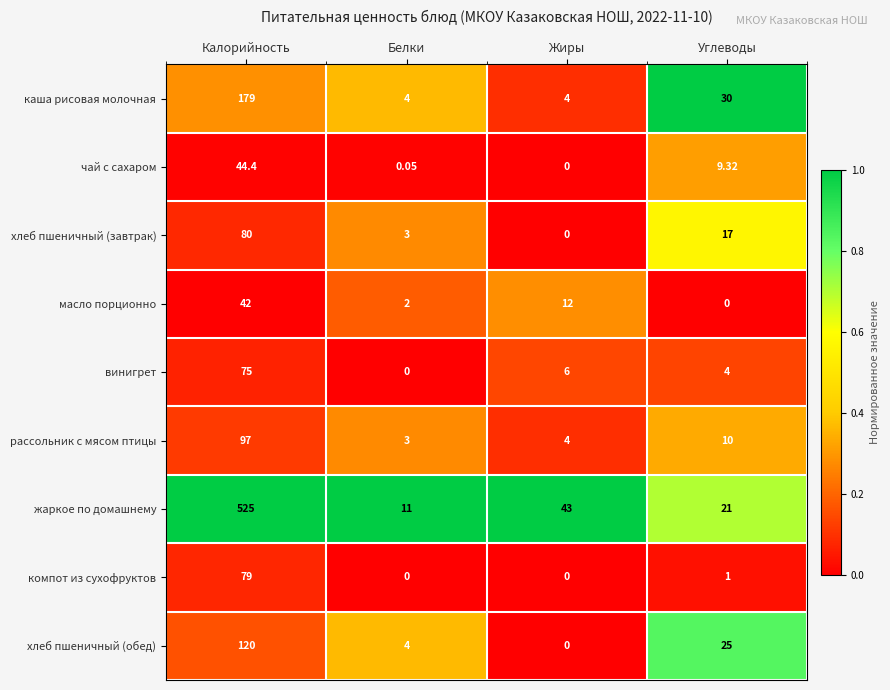

Rank the categories by рассольник с мясом птицы value from highest to lowest.

Калорийность, Углеводы, Жиры, Белки